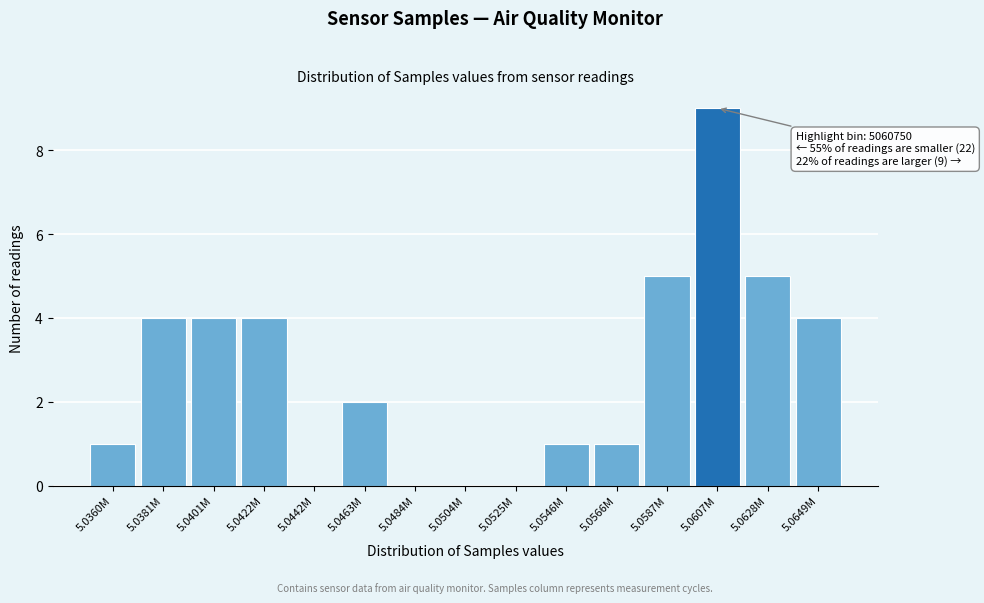

Reading left to right, what are all the values shown in this chart?

5.0360M=1	5.0381M=4	5.0401M=4	5.0422M=4	5.0442M=0	5.0463M=2	5.0484M=0	5.0504M=0	5.0525M=0	5.0546M=1	5.0566M=1	5.0587M=5	5.0607M=9	5.0628M=5	5.0649M=4